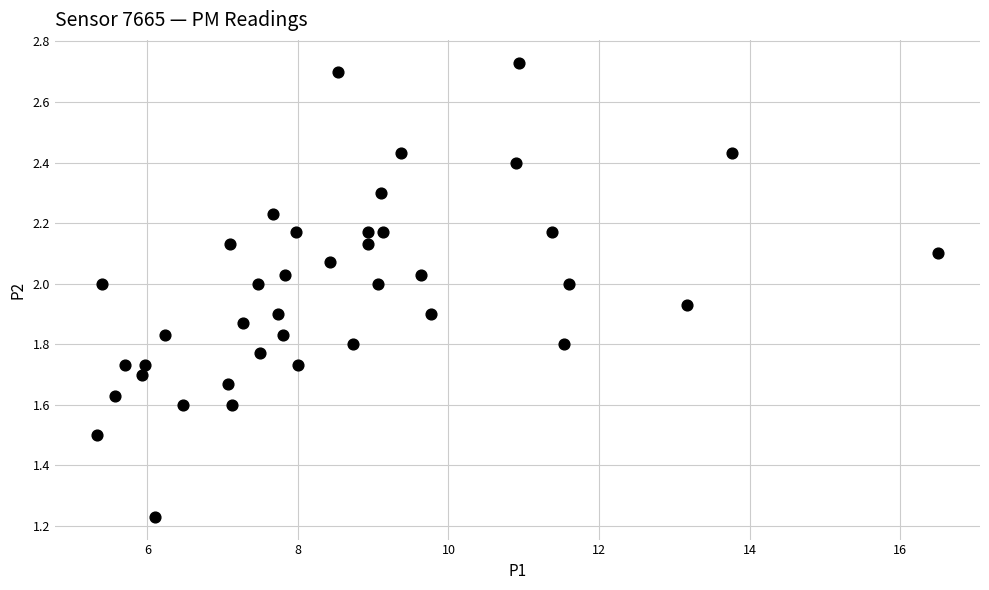

What is the range of X values (max minus min)?

11.2